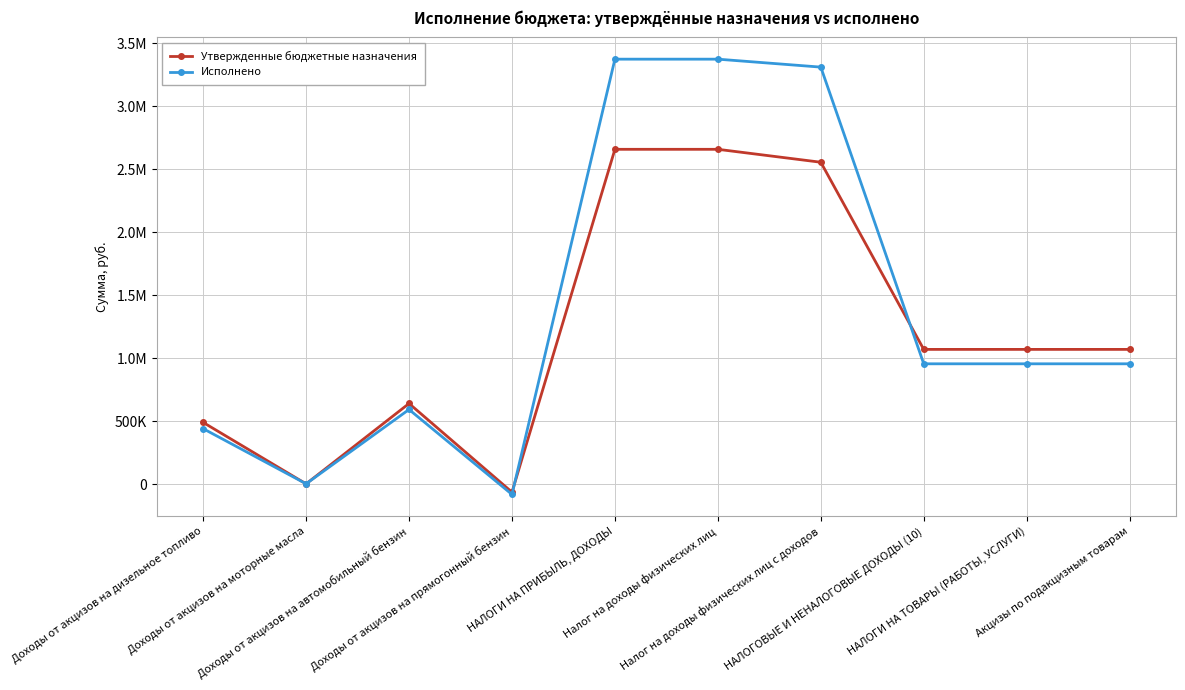

Which series ends up on top after the final intersection of Утвержденные бюджетные назначения and Исполнено?

Утвержденные бюджетные назначения